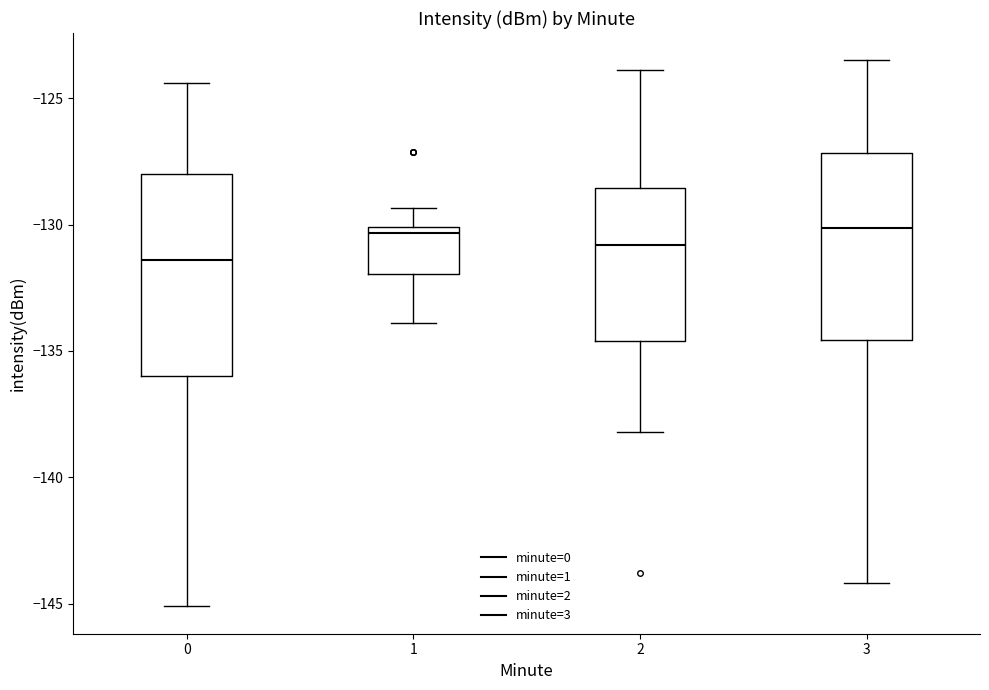

Reading left to right, transcribe this box plot: for each box, give where its median line is, the range the box spans, and where its two whiskers end, as read against the y-axis. The values are not printed on the chart, so give them approximately, as read against the axis.

0: median -131.5, box -136.0 to -128.0, whiskers -145.0 to -124.5
1: median -130.5, box -132.0 to -130.0, whiskers -134.0 to -129.5
2: median -131.0, box -134.5 to -128.5, whiskers -138.0 to -124.0
3: median -130.0, box -134.5 to -127.0, whiskers -144.0 to -123.5